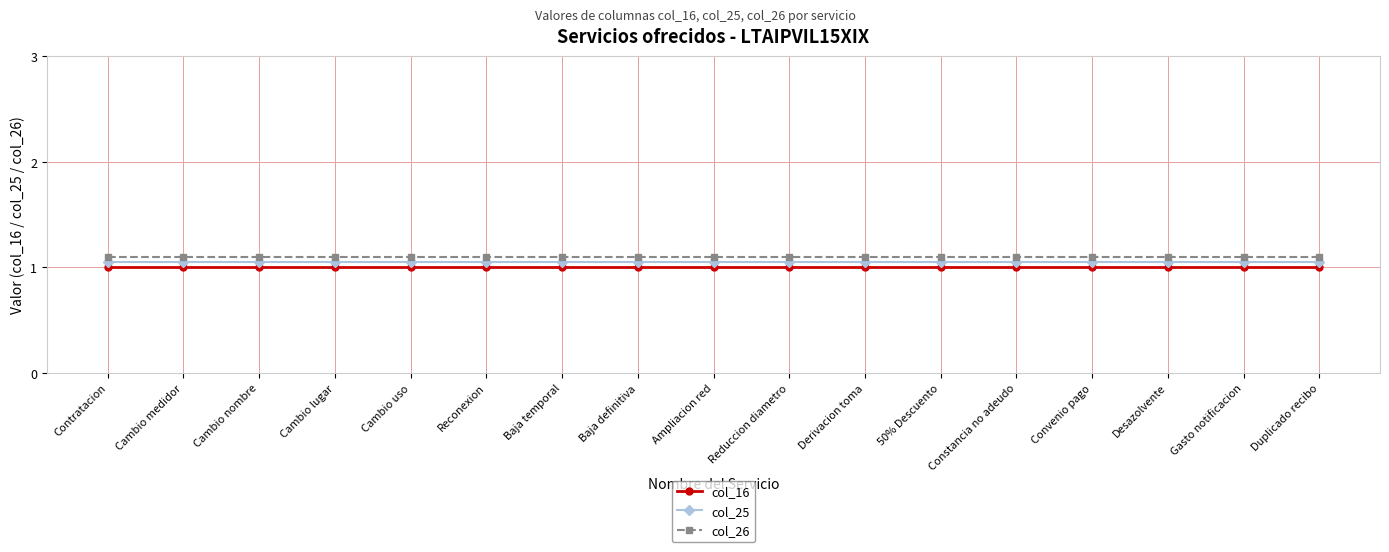

True or false: col_25 and col_16 intersect in this chart.

False